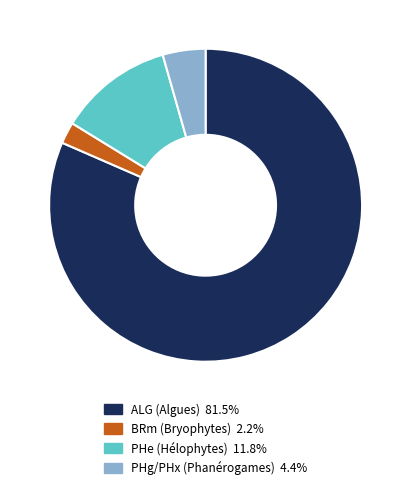

Is there any slice that represents more than half of the pie?

Yes